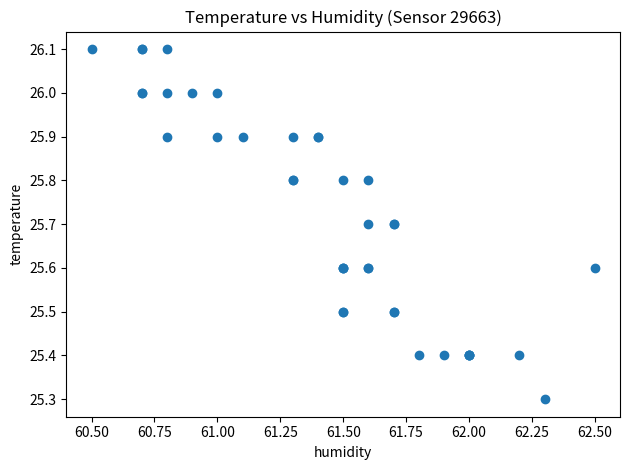

What Y value in the scatter plot is closest to 25?

25.3